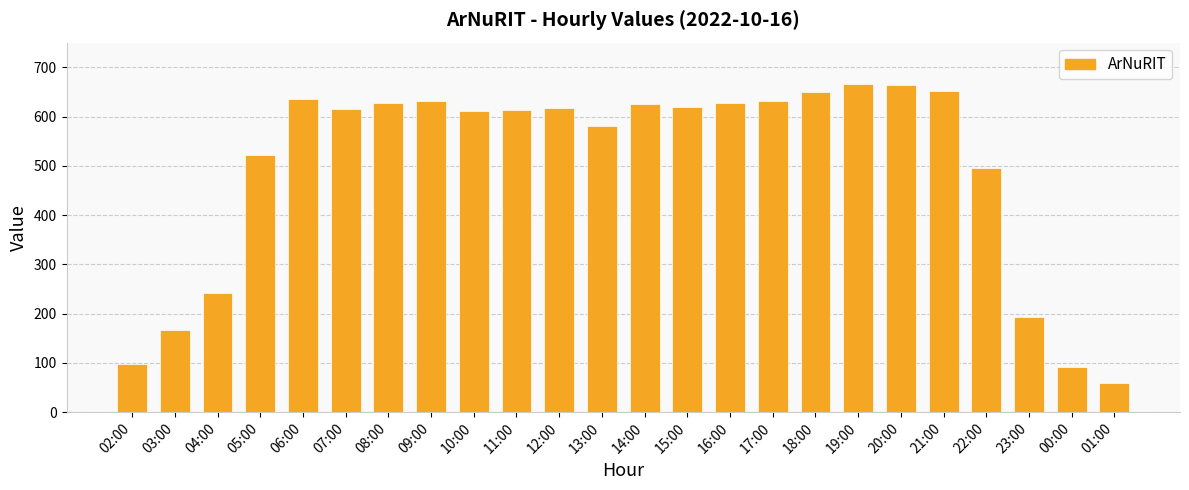

What position from the left is 06:00?

5